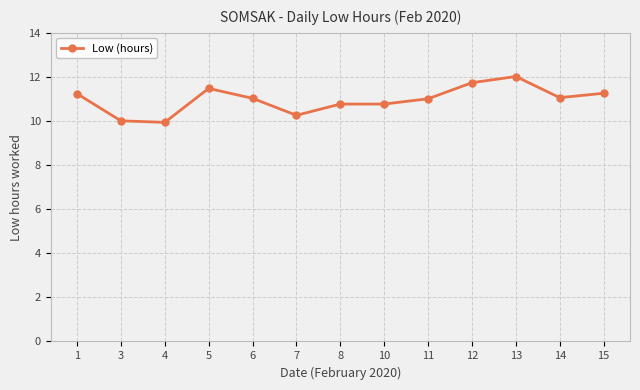

Which has a higher value, 12 or 3?

12